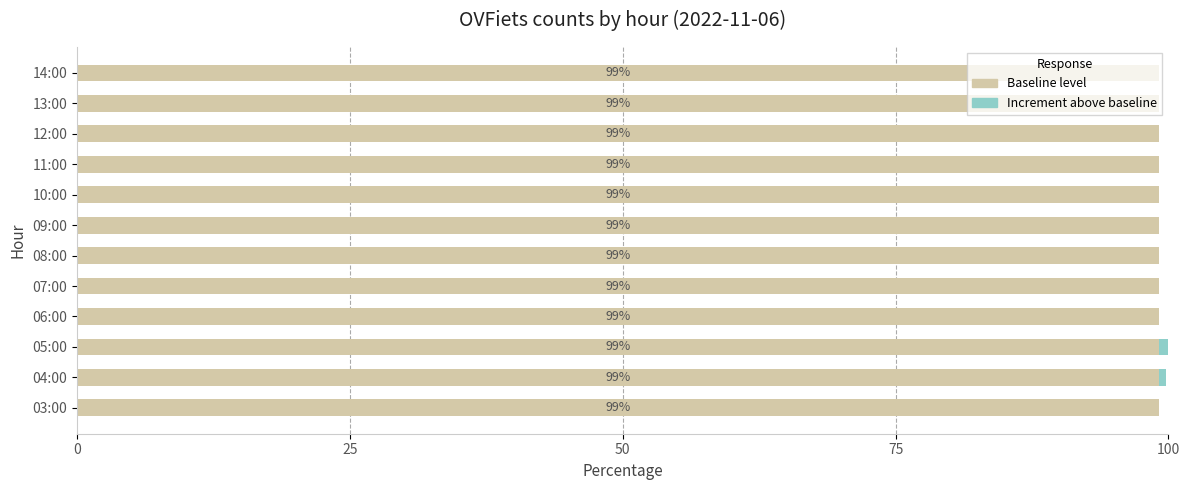

What is the maximum value for Baseline level?

99.1